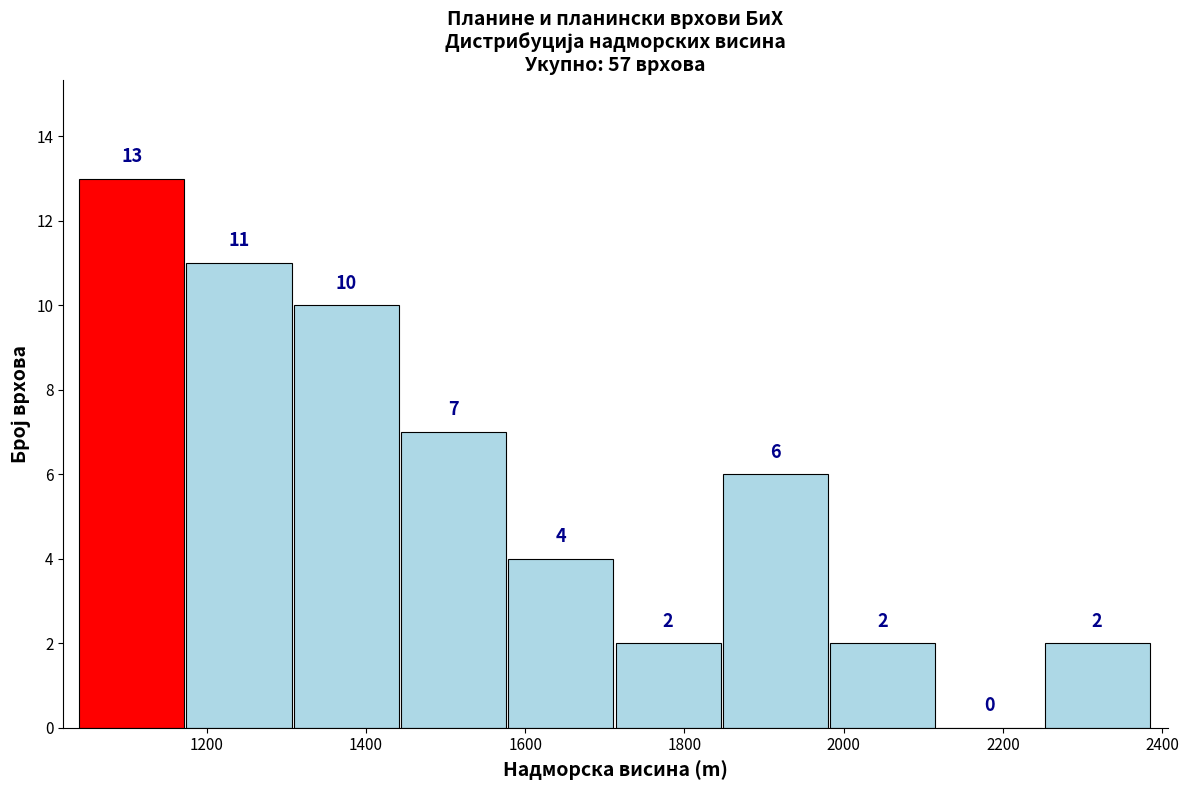

Reading left to right, list every bar in this chart as the range it spans on the x-axis followed by its height. The bar edges are not printed on the chart, so give them approximately, as read against the axis.

1040 to 1180: 13
1180 to 1300: 11
1300 to 1440: 10
1440 to 1580: 7
1580 to 1720: 4
1720 to 1840: 2
1840 to 1980: 6
1980 to 2120: 2
2120 to 2260: 0
2260 to 2380: 2